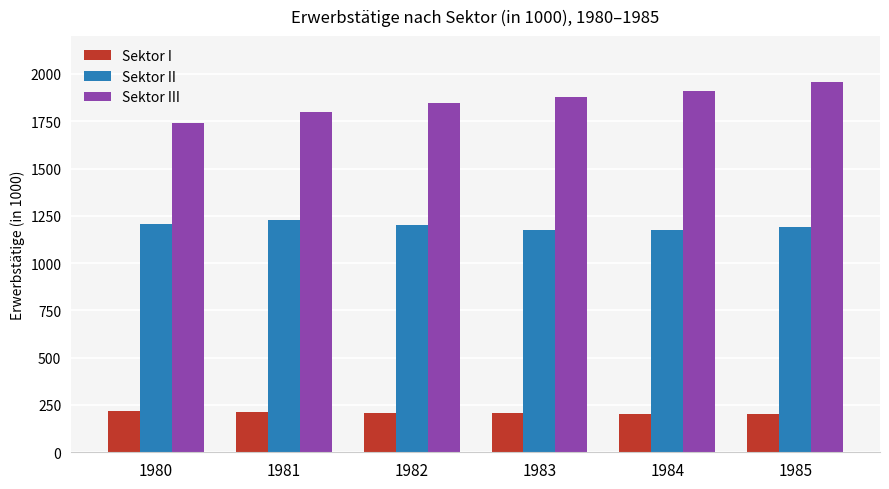

What is the approximate value of Sektor II at 1981?

1226.5